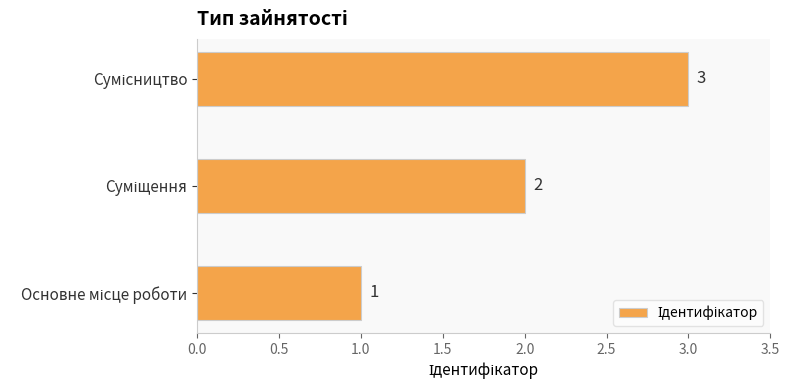

What is the greatest value displayed?

3